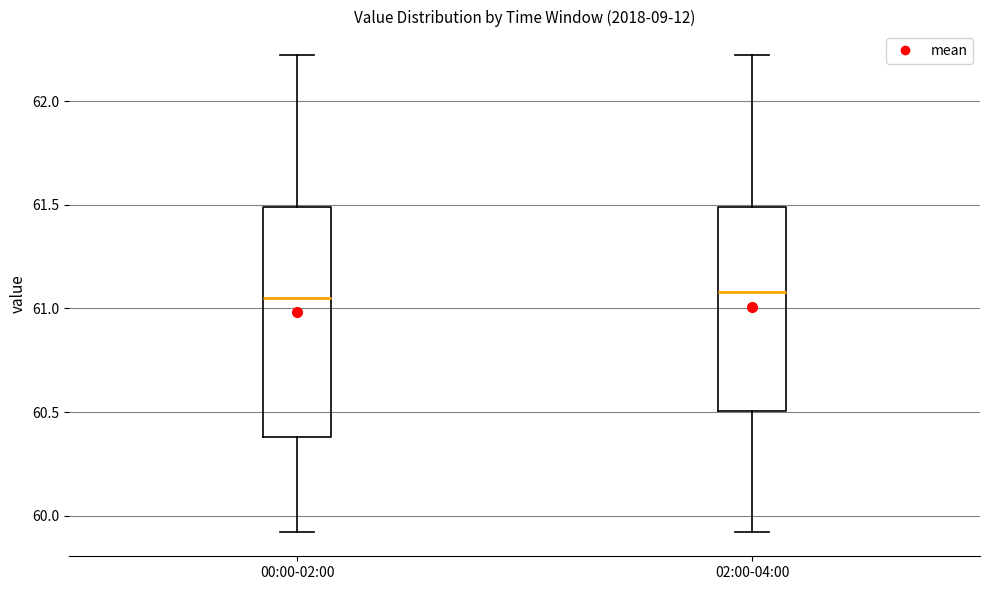

Reading left to right, read every box against the y-axis: the position of its median line, the range the box covers, and the ends of its whiskers. The values are not printed on the chart, so give them approximately, as read against the axis.

00:00-02:00: median 61.05, box 60.40 to 61.50, whiskers 59.90 to 62.20
02:00-04:00: median 61.10, box 60.50 to 61.50, whiskers 59.90 to 62.20